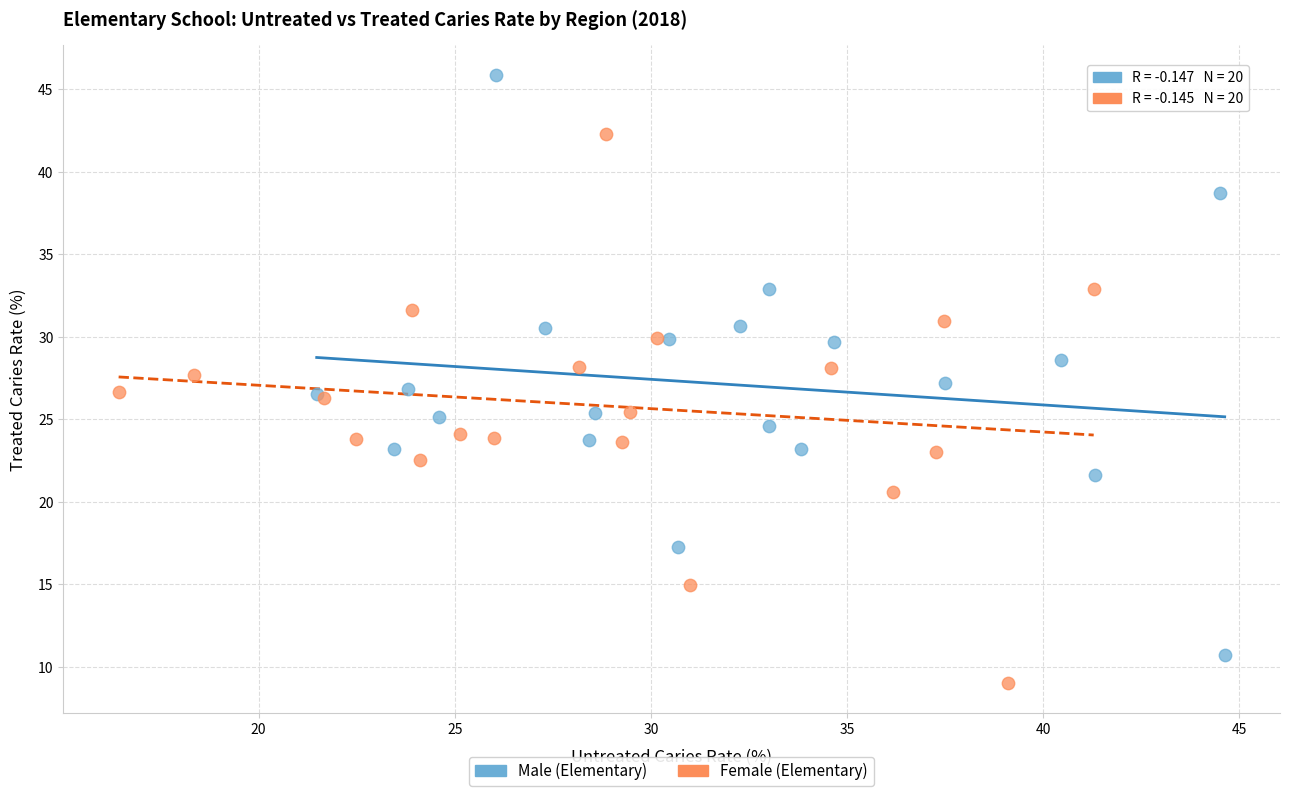

Which series has the largest Y range (max minus min)?

Male (Elementary)